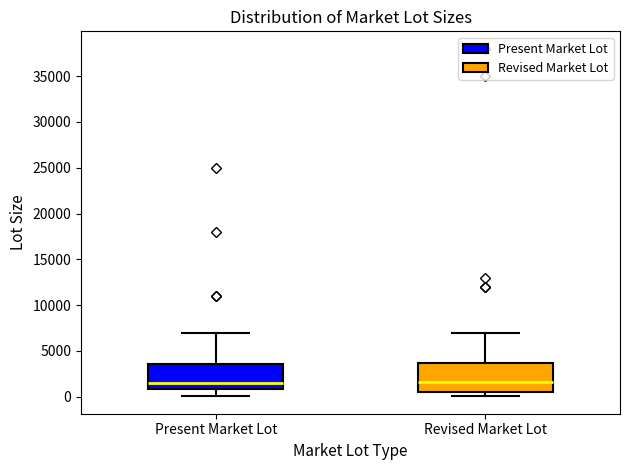

Reading left to right, read every box against the y-axis: the position of its median line, the range the box covers, and the ends of its whiskers. The values are not printed on the chart, so give them approximately, as read against the axis.

Present Market Lot: median 1500, box 1000 to 3500, whiskers 0 to 7000
Revised Market Lot: median 1500, box 500 to 3500, whiskers 0 to 7000